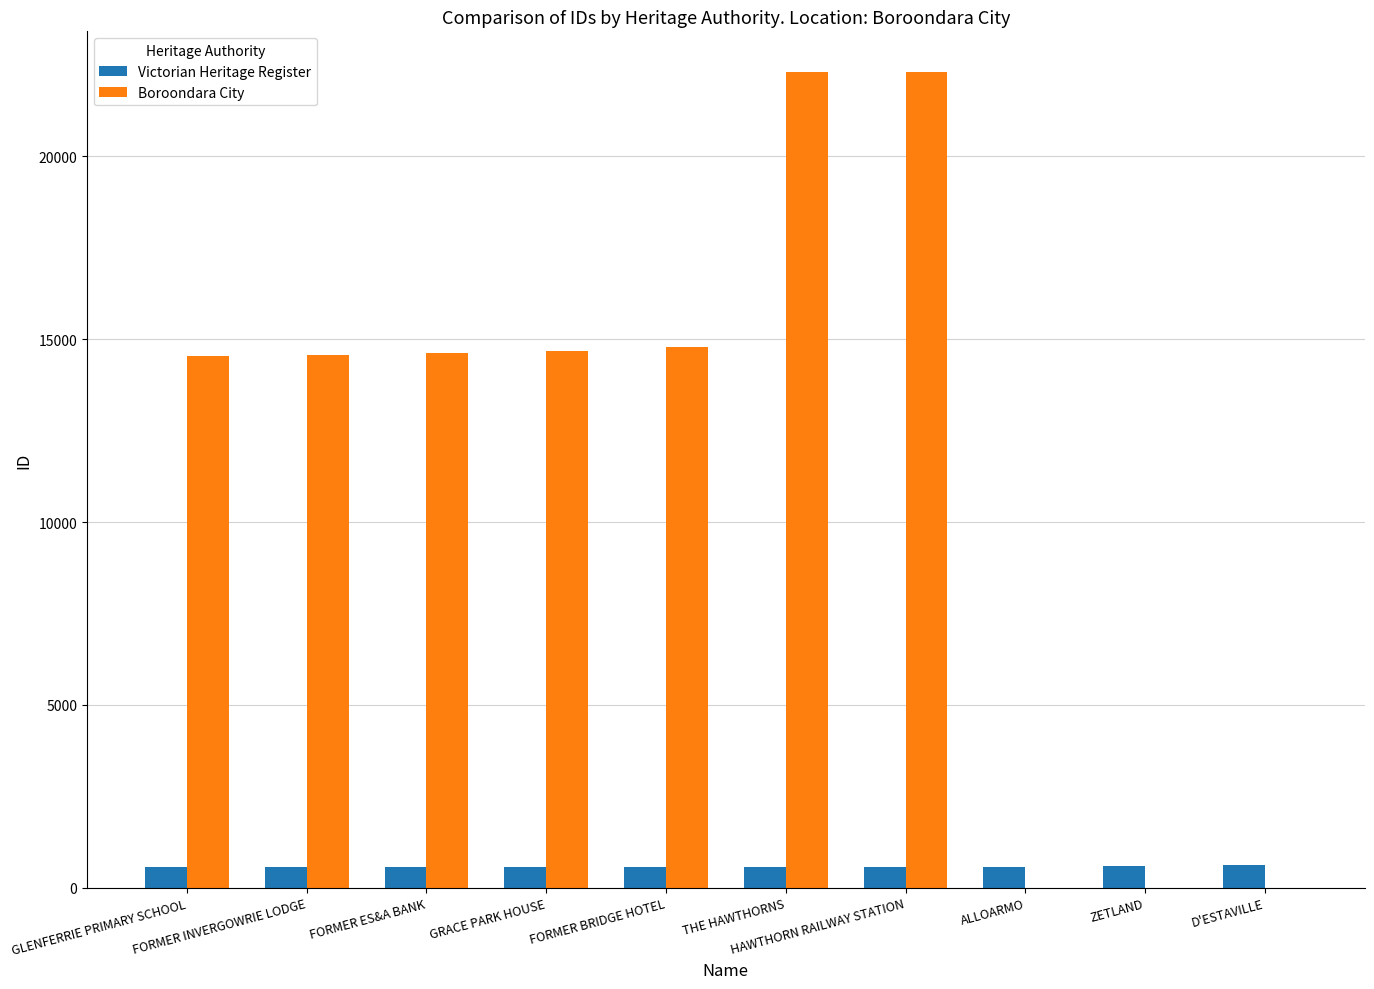

What is the highest value of the Boroondara City series?

22305